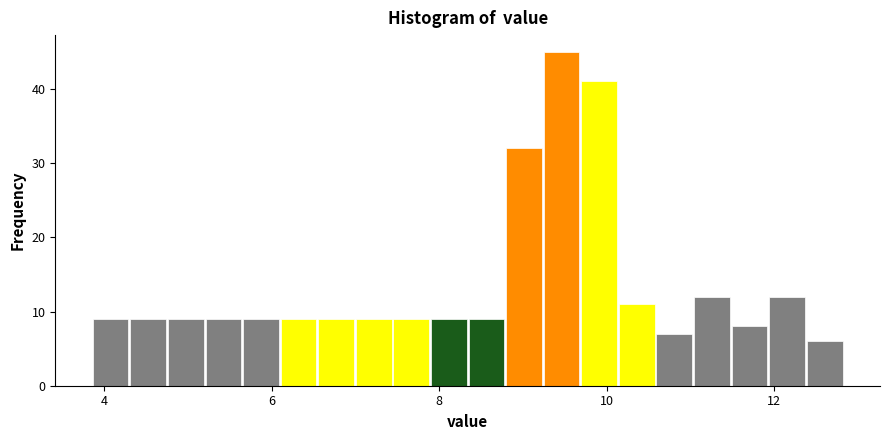

Read against the x-axis, roughly where is the centre of the tallest bar?

9.4